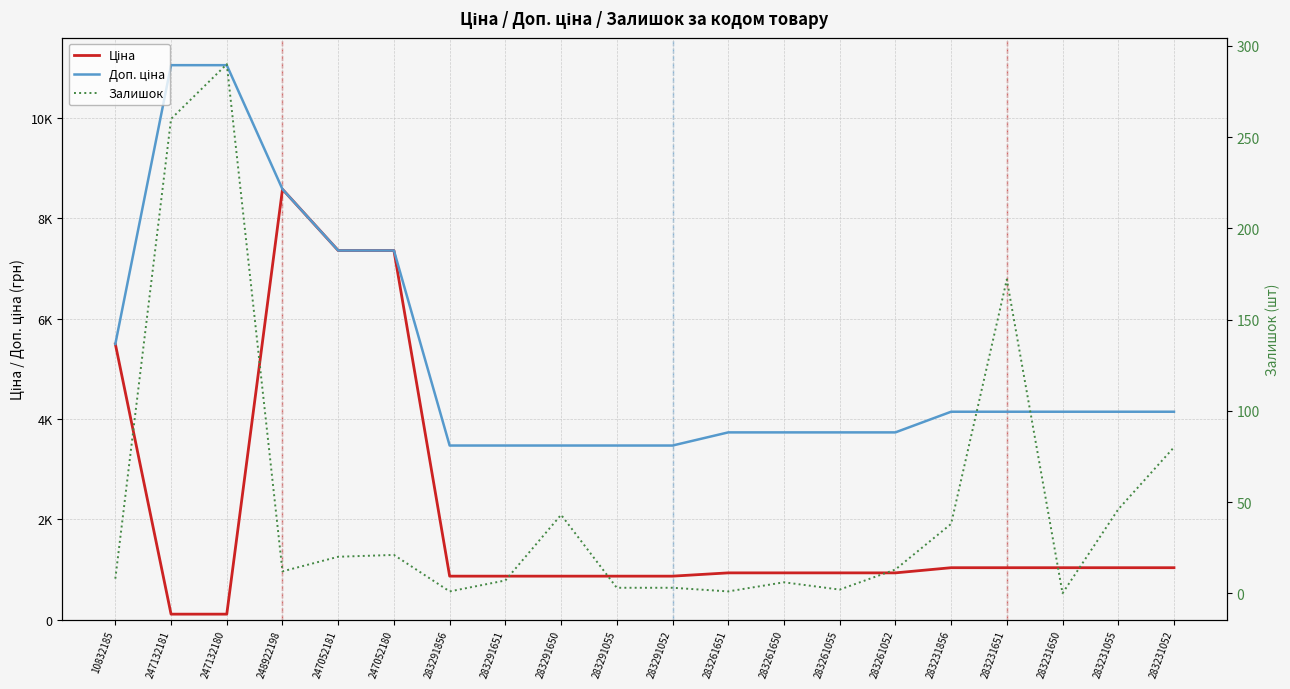

Is it true that Залишок equals 290.0 at 247132180?

True